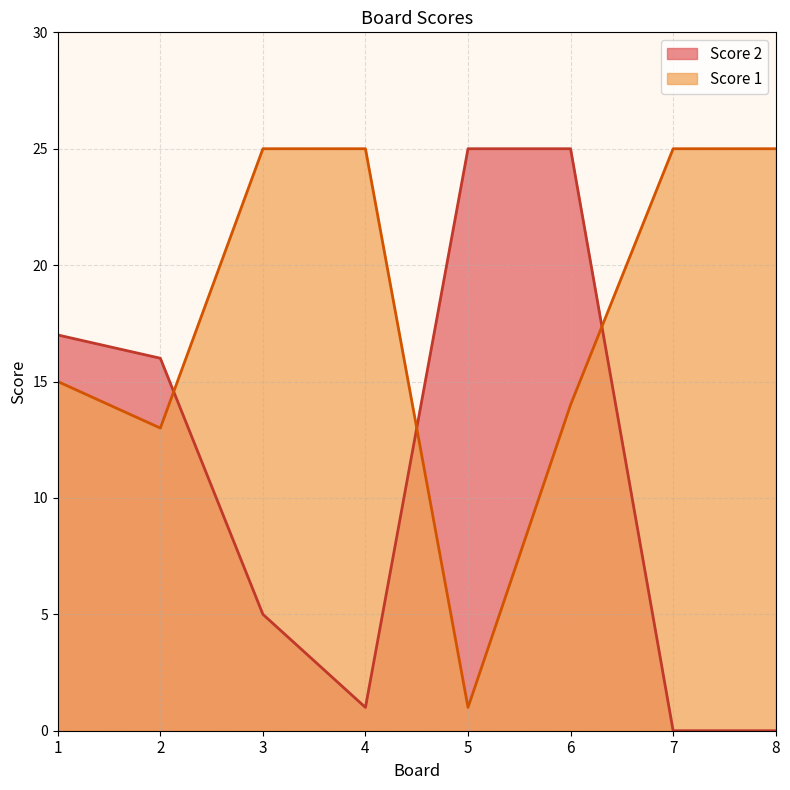

What is the sum of all Score 1 values?

143